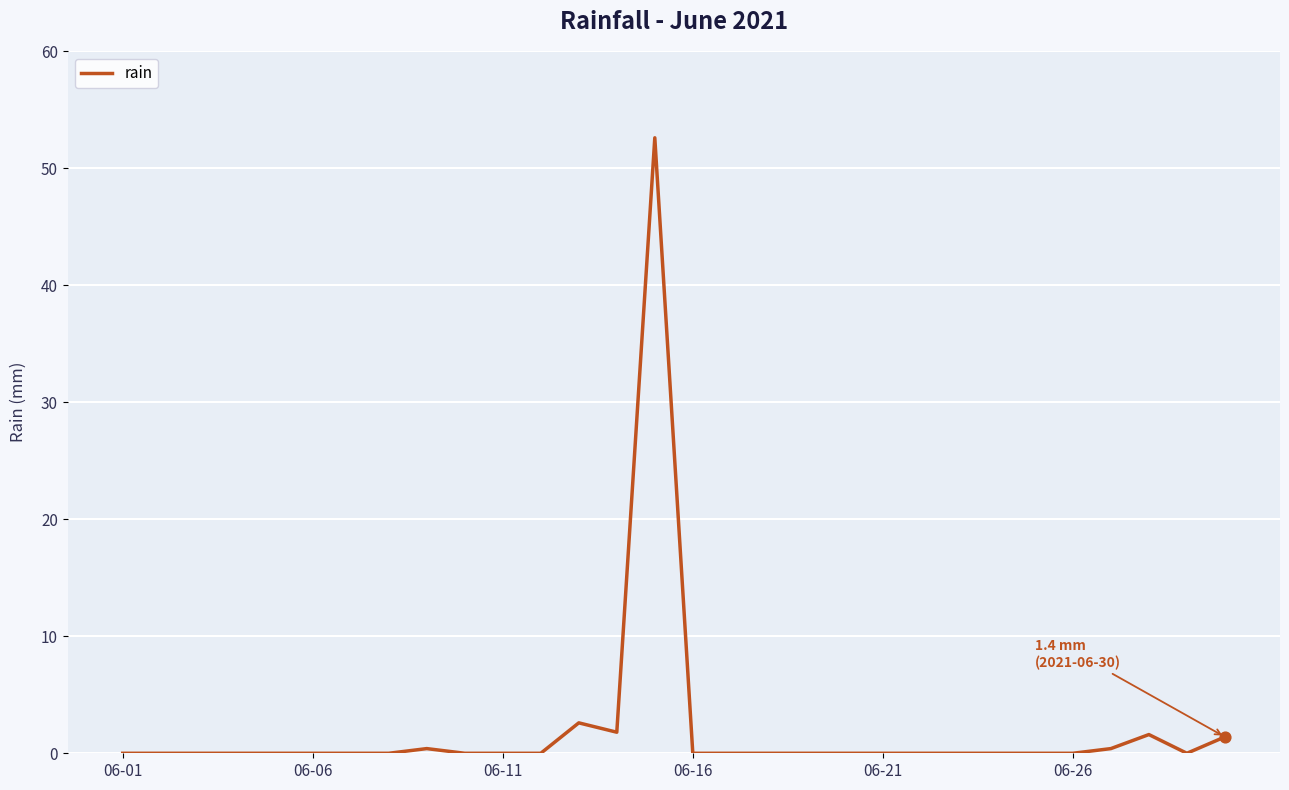

What is the difference between the maximum and minimum values?

52.6